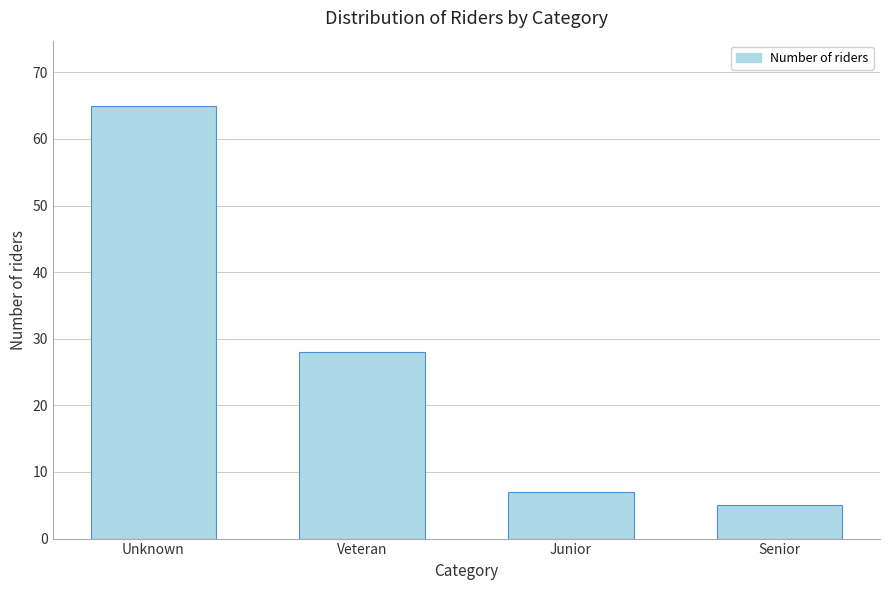

Reading left to right, list all the values displayed in this chart.

65	28	7	5